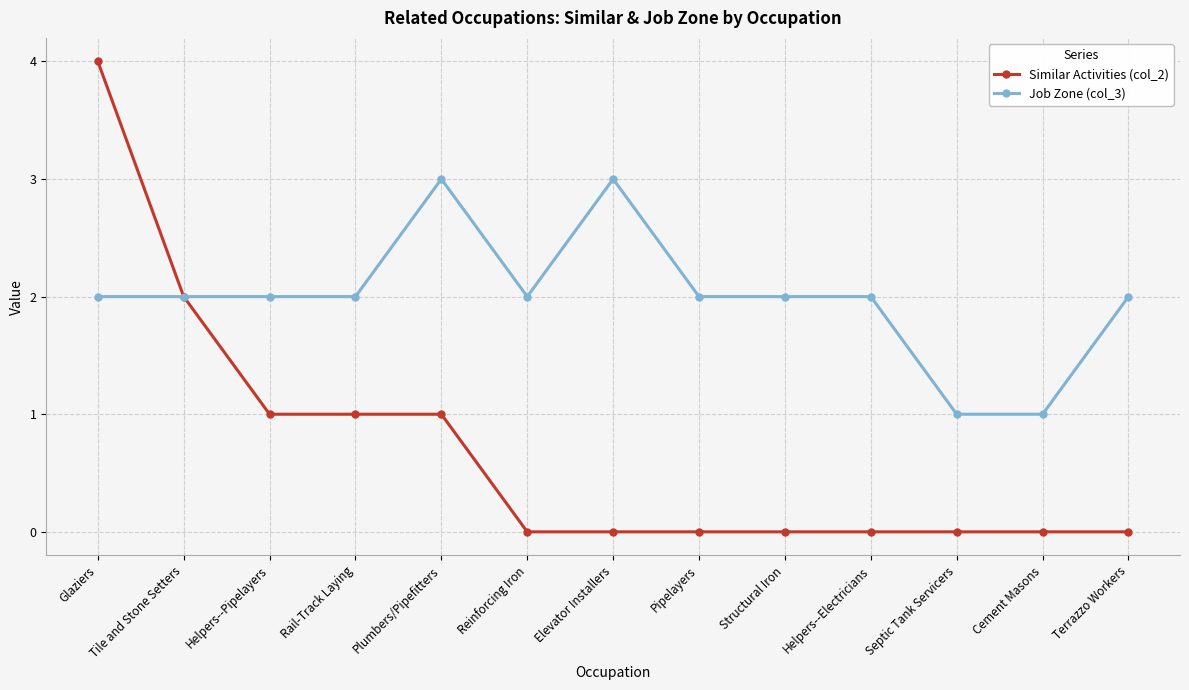

Which series has the largest total across all categories?

Job Zone (col_3)